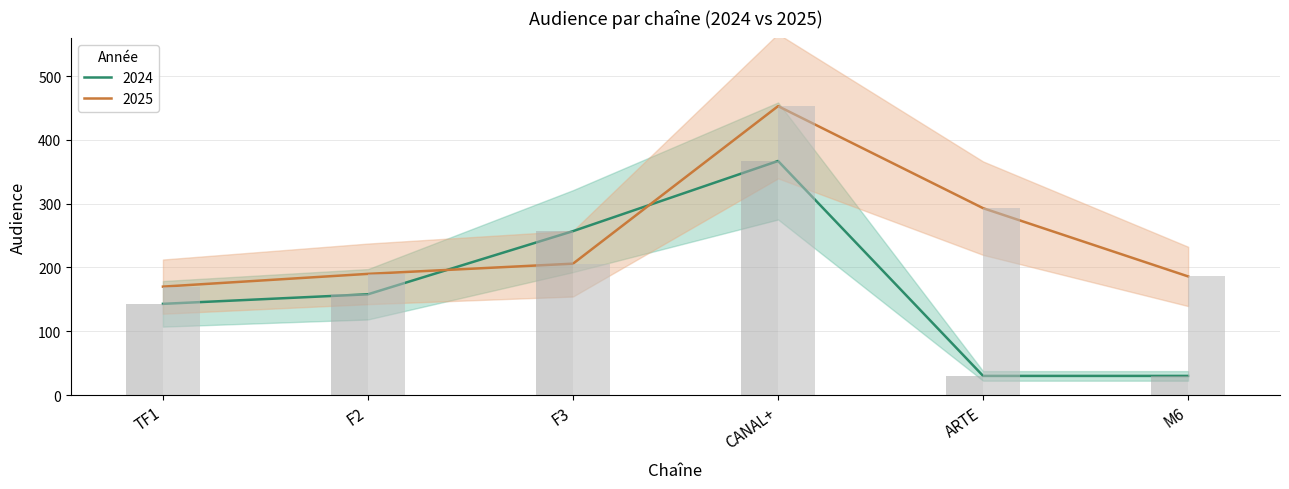

What is the total value across all series at TF1?

313